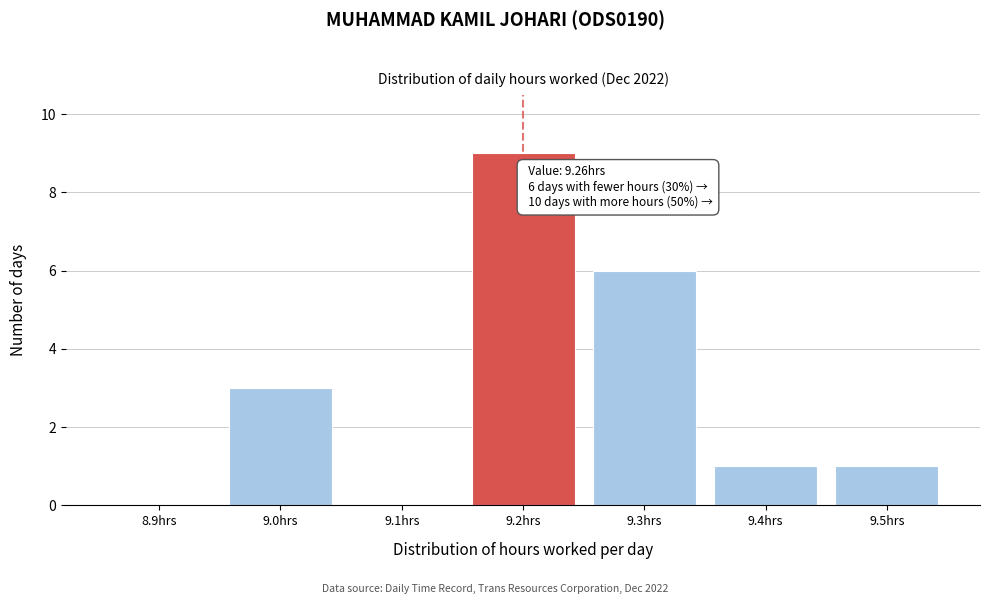

Reading left to right, what are all the values shown in this chart?

8.9hrs=0	9.0hrs=3	9.1hrs=0	9.2hrs=9	9.3hrs=6	9.4hrs=1	9.5hrs=1